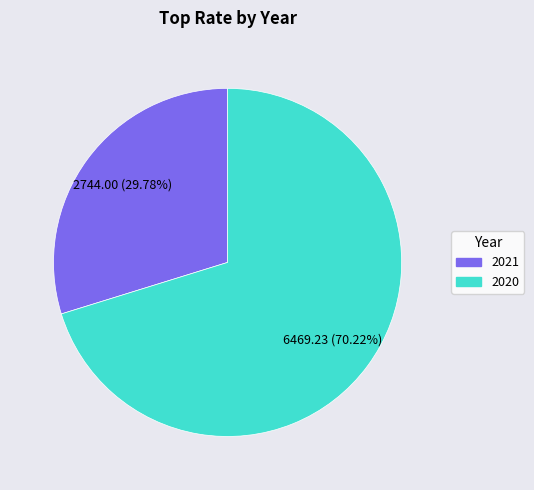

To the nearest percent, what is the combined percentage of 2021 and 2020?

100%